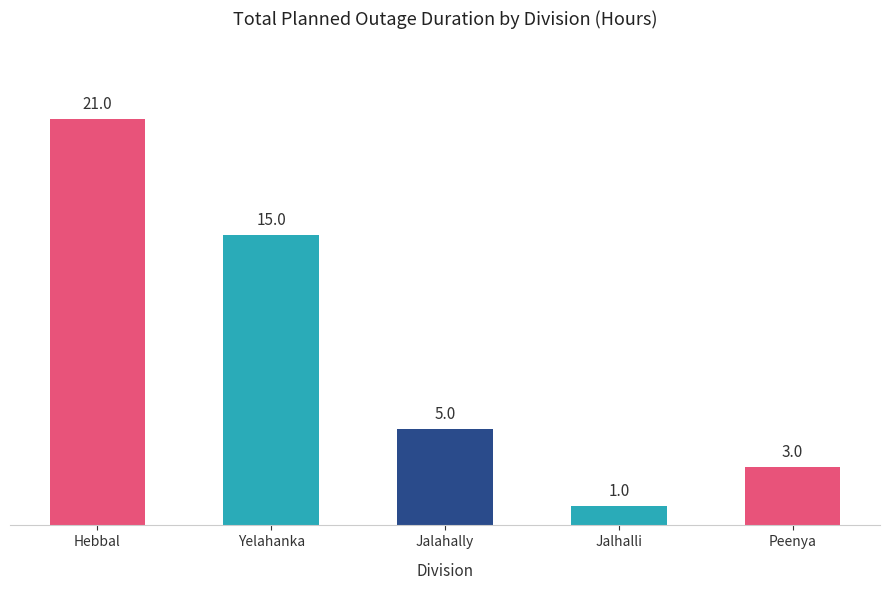

Are the bars grouped side by side (vs. stacked)?

No